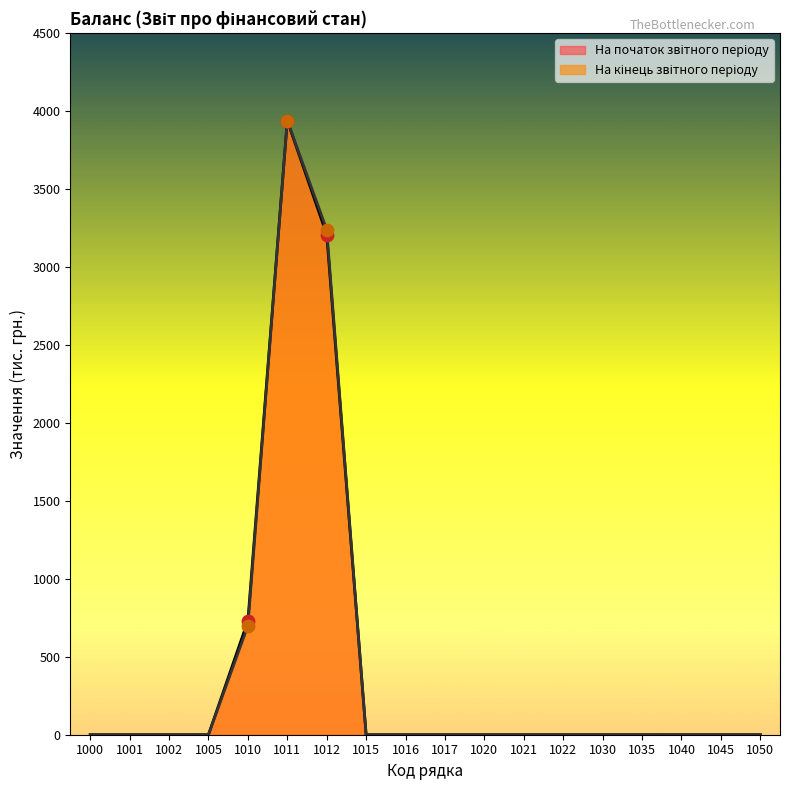

Which series has the widest spread of Y values?

На початок звітного періоду